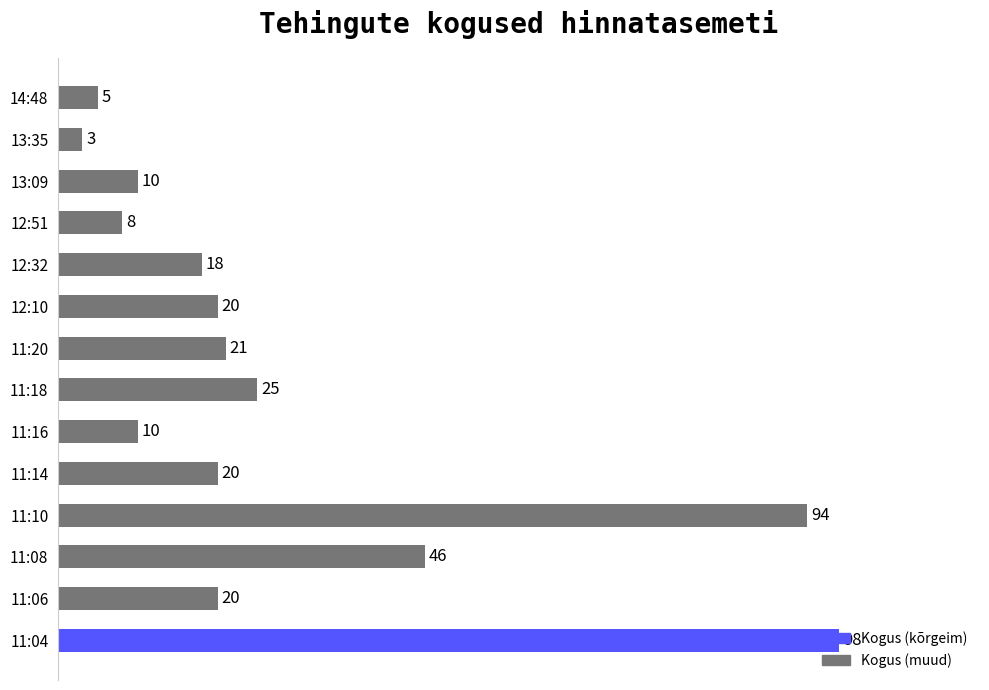

What is the ratio of the value at 11:18 to the value at 11:16?

2.5